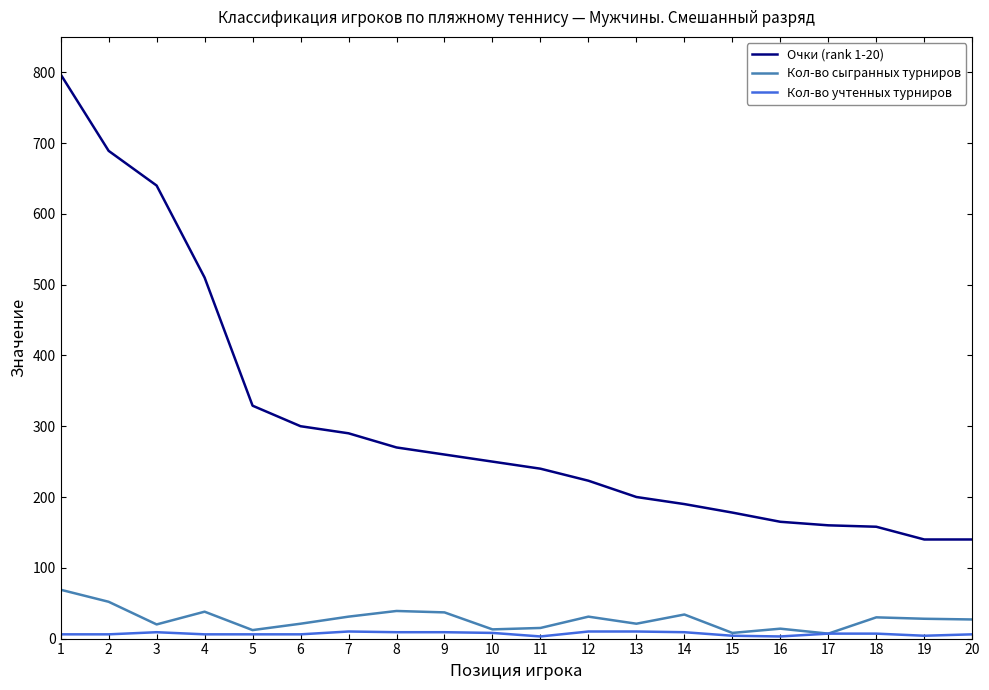

The value of Очки (rank 1-20) at 17 is 210. True or false?

False